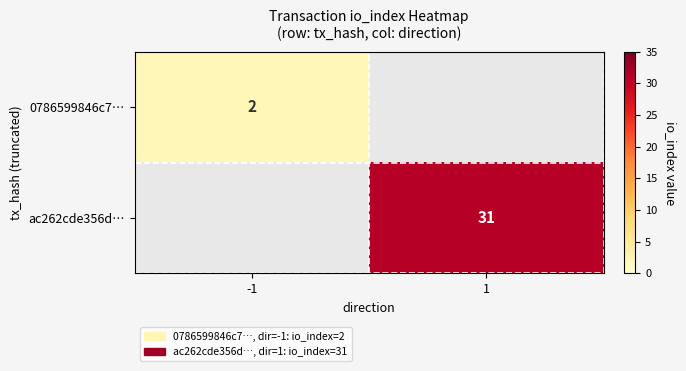

True or false: 0786599846c7… has a value of 2 at -1.

True